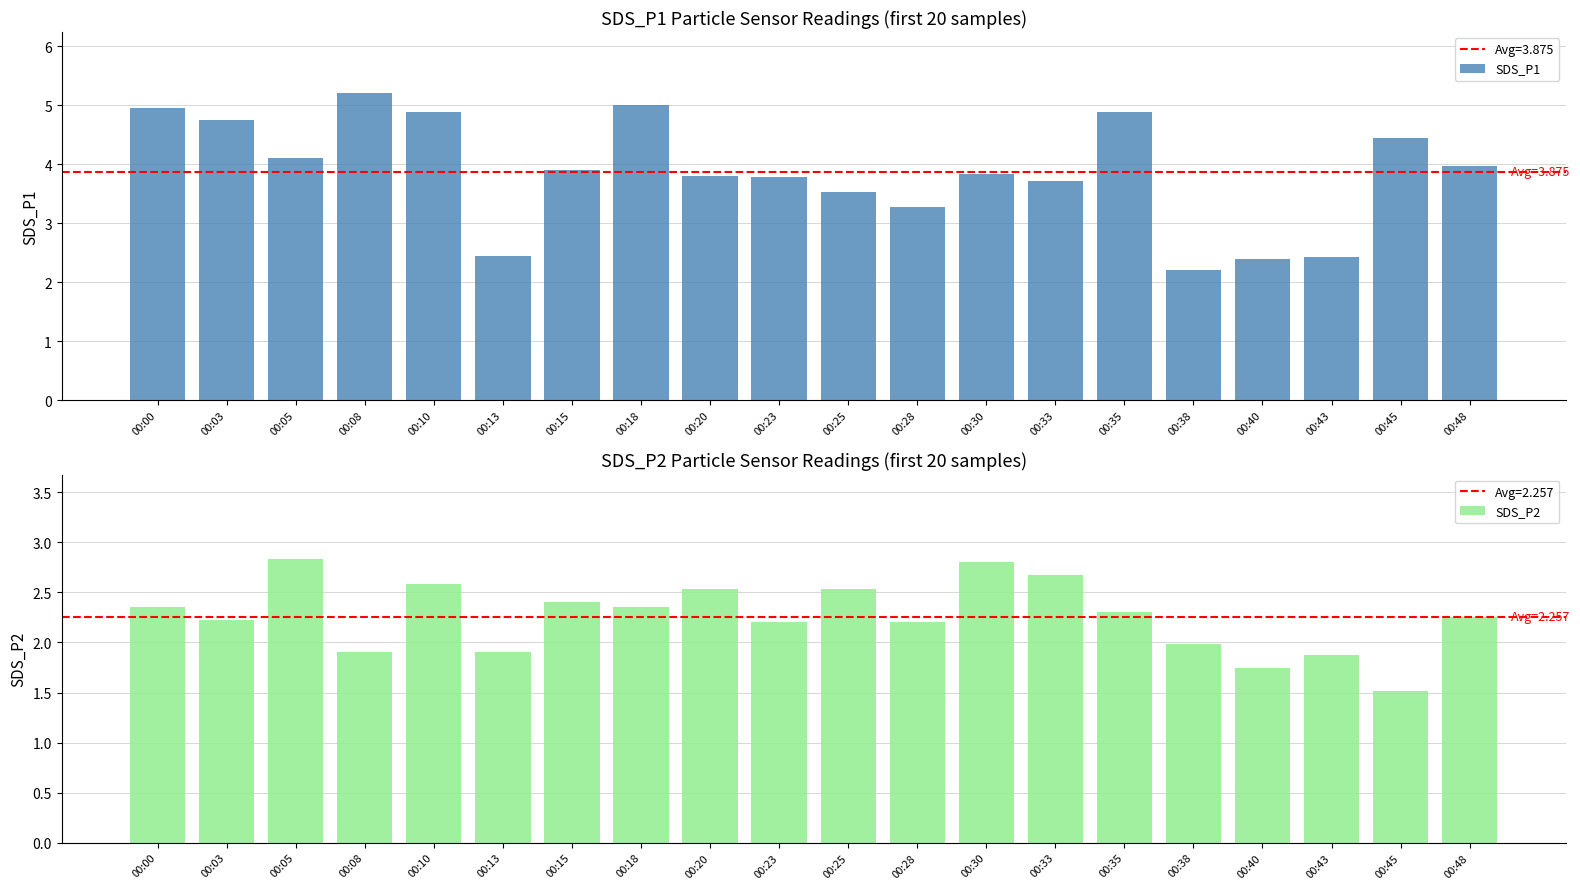

Reading left to right, list all the values displayed in this chart.

SDS_P1: 00:00=5.0	00:03=4.8	00:05=4.1	00:08=5.2	00:10=4.9	00:13=2.5	00:15=3.9	00:18=5.0	00:20=3.8	00:23=3.8	00:25=3.5	00:28=3.3	00:30=3.8	00:33=3.7	00:35=4.9	00:38=2.2	00:40=2.4	00:43=2.4	00:45=4.5	00:48=4.0
SDS_P2: 00:00=2.4	00:03=2.2	00:05=2.8	00:08=1.9	00:10=2.6	00:13=1.9	00:15=2.4	00:18=2.4	00:20=2.5	00:23=2.2	00:25=2.5	00:28=2.2	00:30=2.8	00:33=2.7	00:35=2.3	00:38=2.0	00:40=1.8	00:43=1.9	00:45=1.5	00:48=2.2